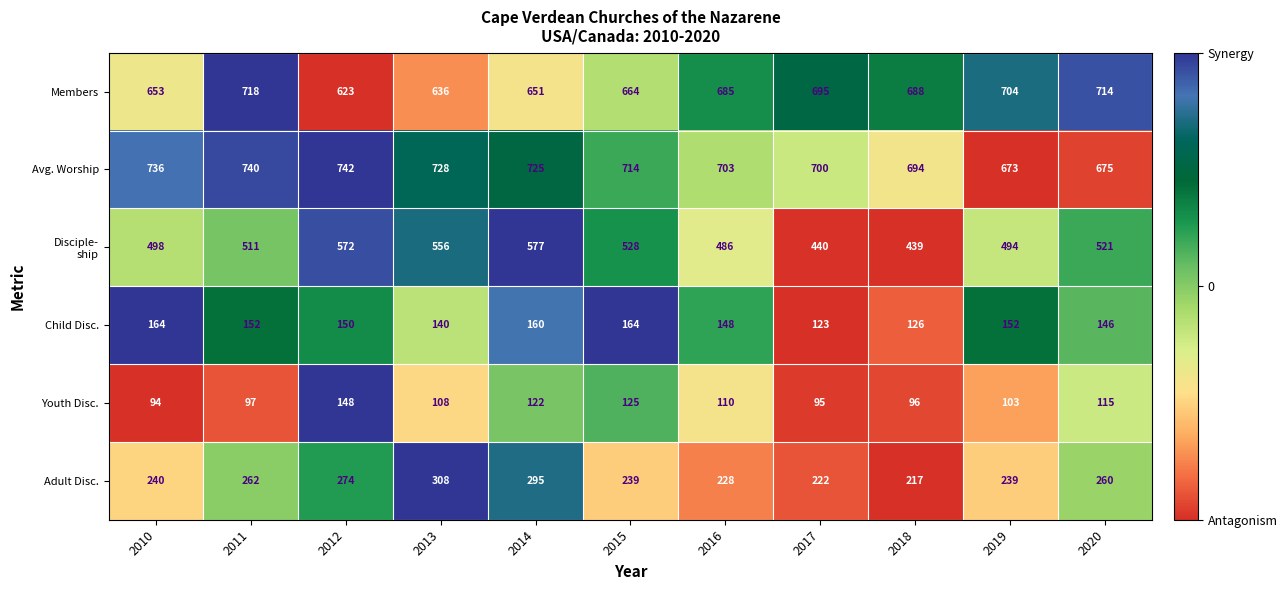

Which series has the largest total across all categories?

Avg. Worship